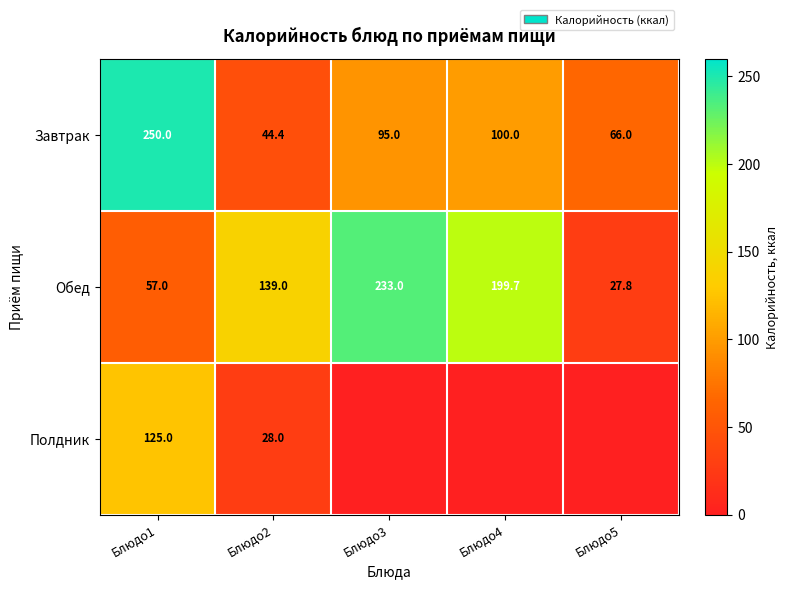

At which label is Обед closest to 130?

Блюдо2